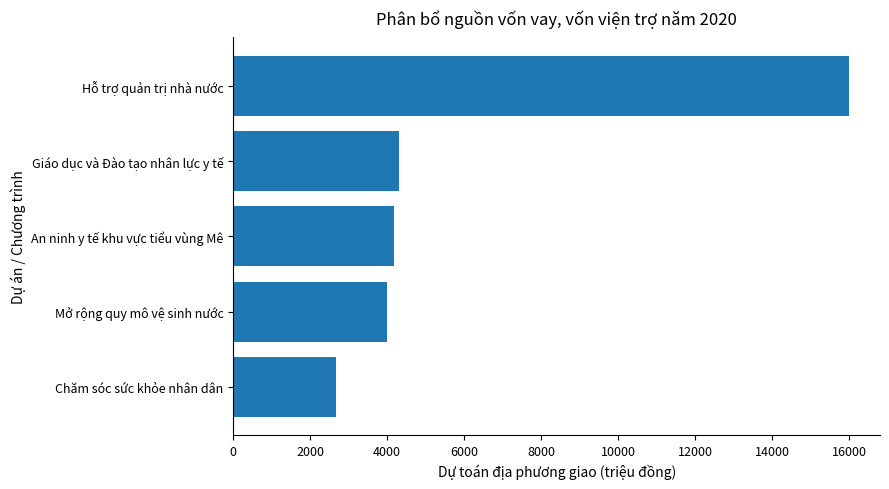

Approximately how many times larger is the value at Giáo dục và Đào tạo nhân lực y tế compared to Mở rộng quy mô vệ sinh nước?

1.1